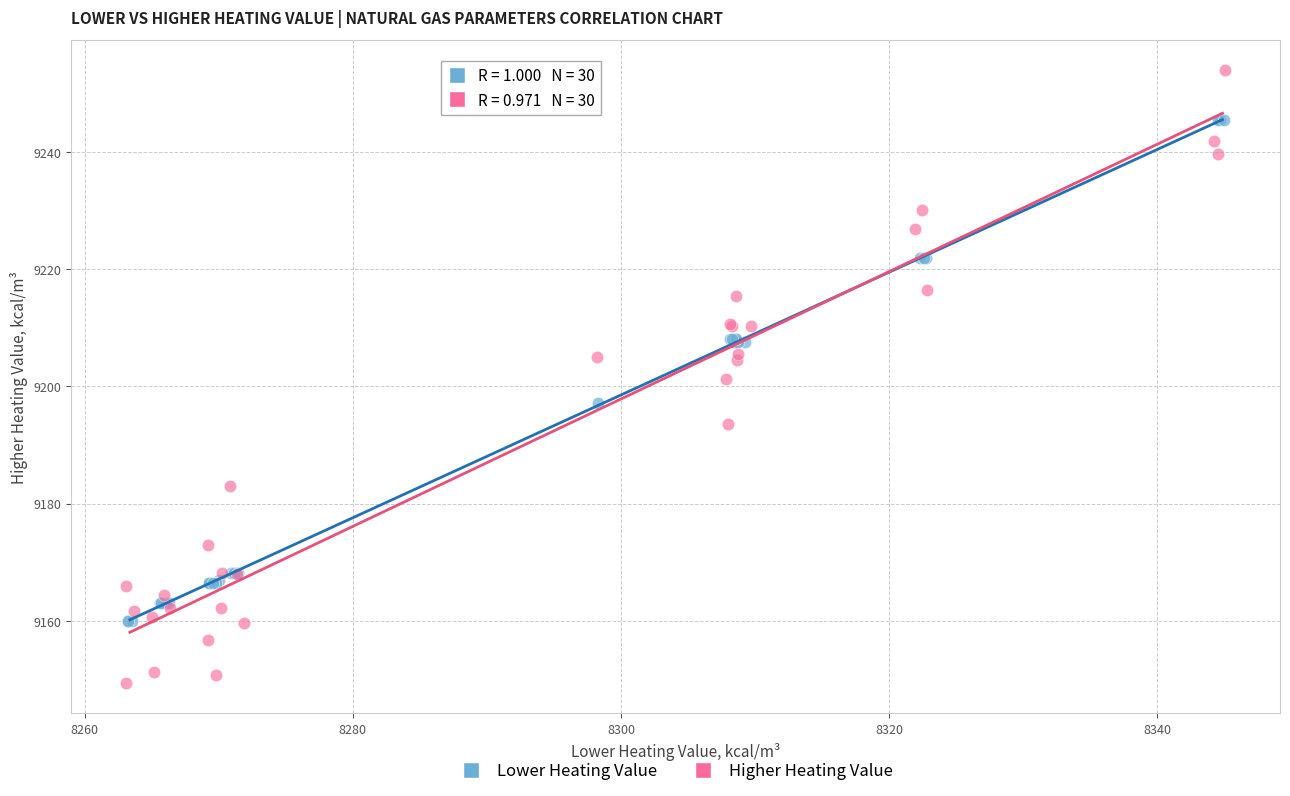

Which series contains the lowest Y value?

Higher Heating Value